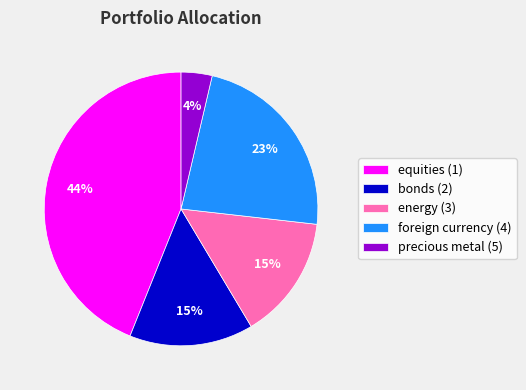

What percentage is the energy (3) slice, to the nearest percent?

15%